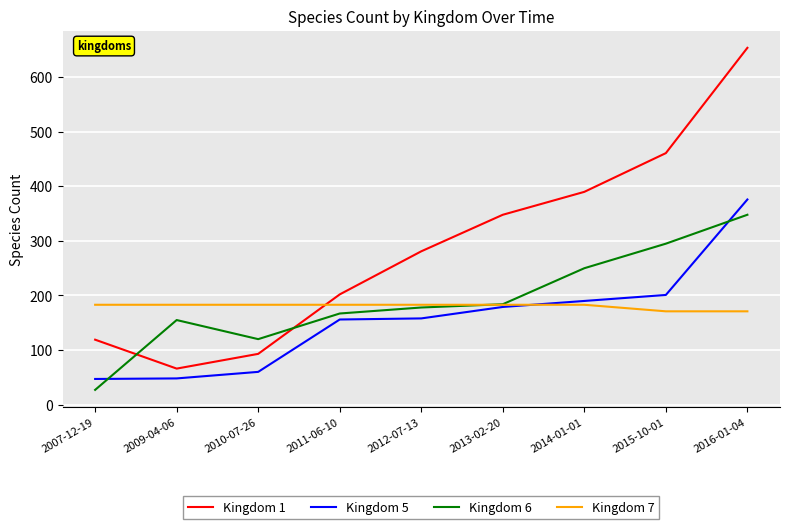

What value does the Kingdom 5 series have at 2010-07-26, to the nearest 5?

60